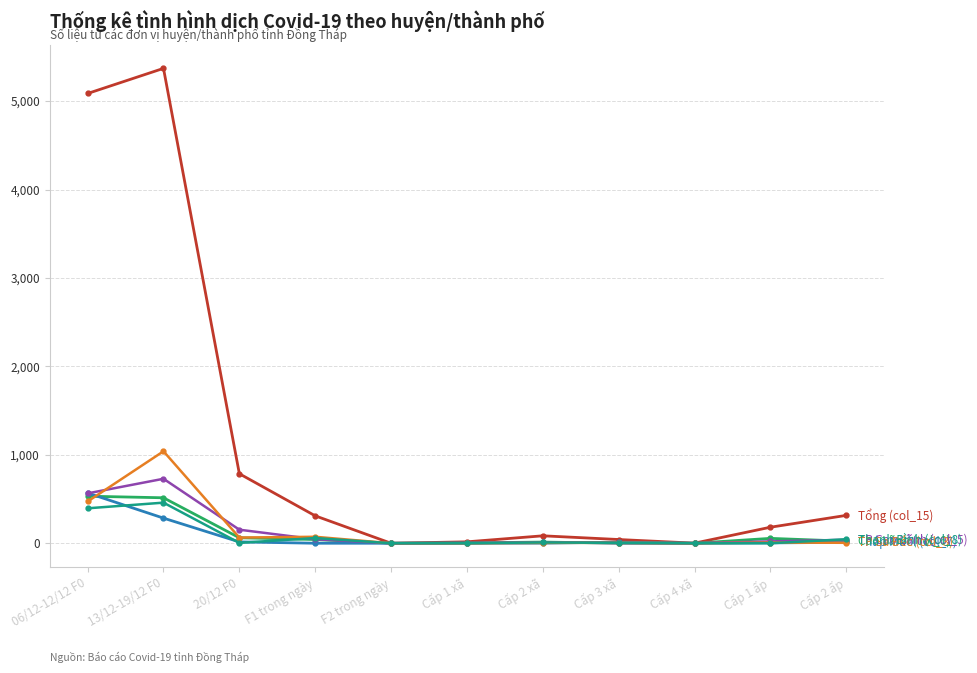

What position from the right is Cấp 2 xã?

5